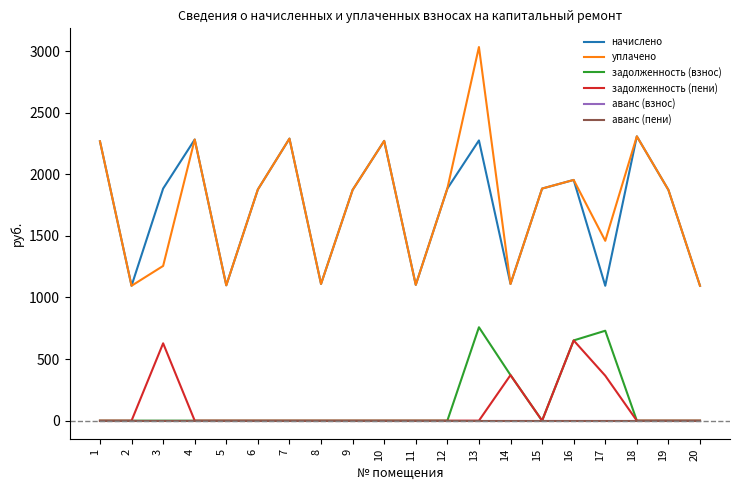

Does the chart have visible grid lines?

No